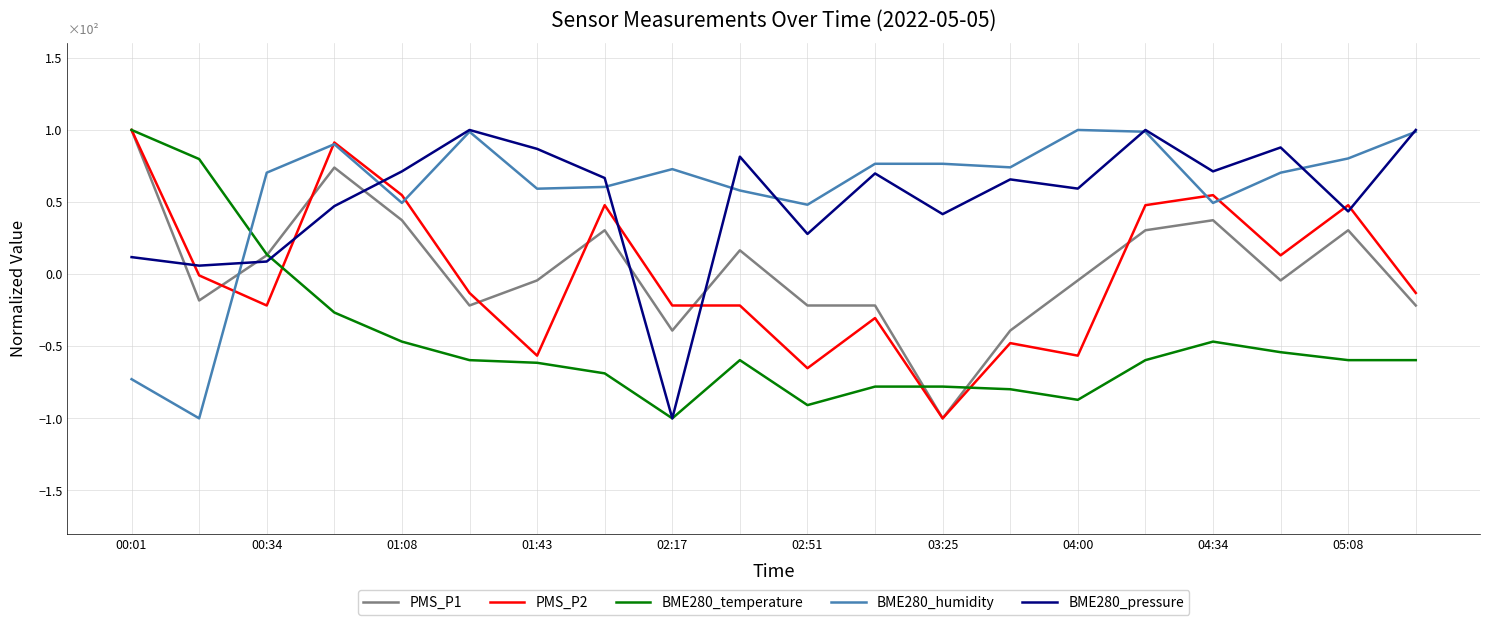

What is the maximum value shown in the chart?

1.0